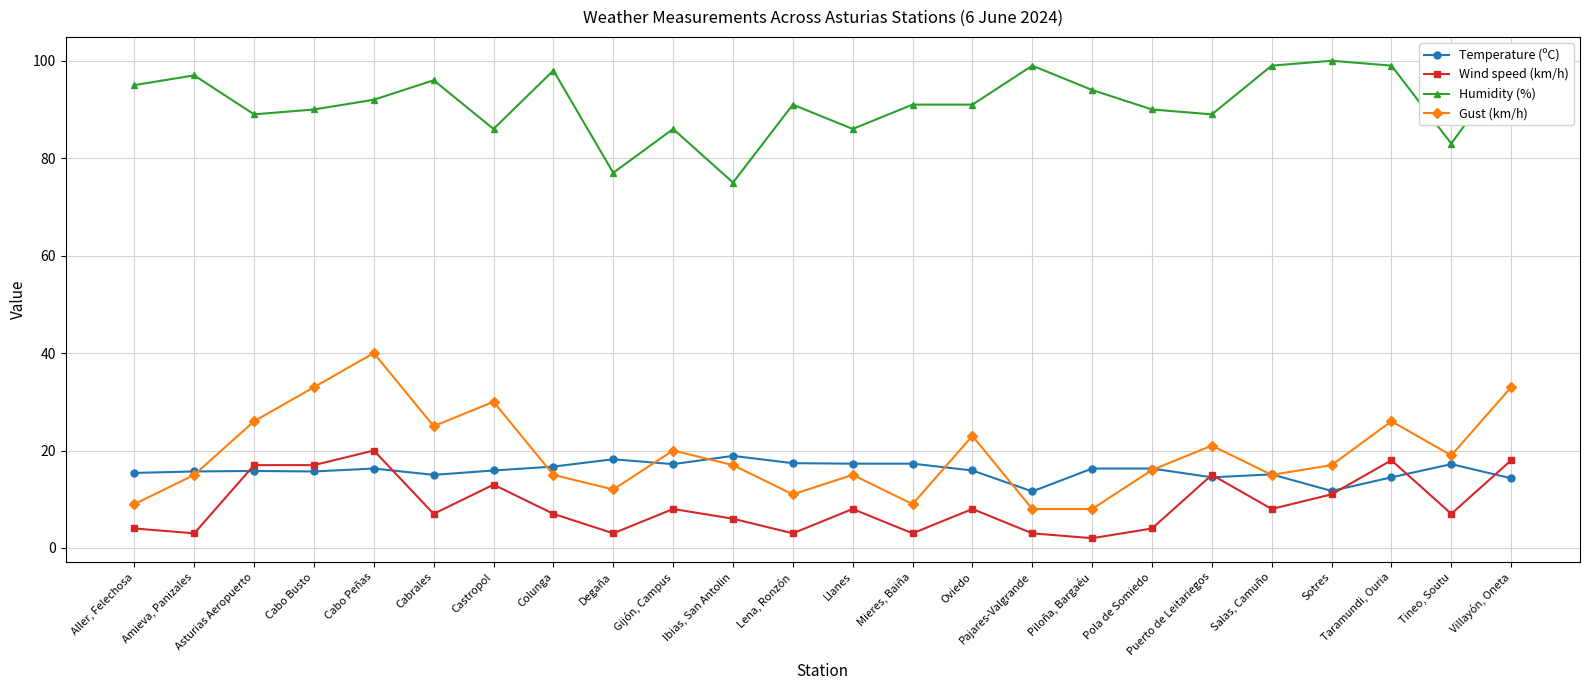

Which series has the largest range (max minus min)?

Gust (km/h)